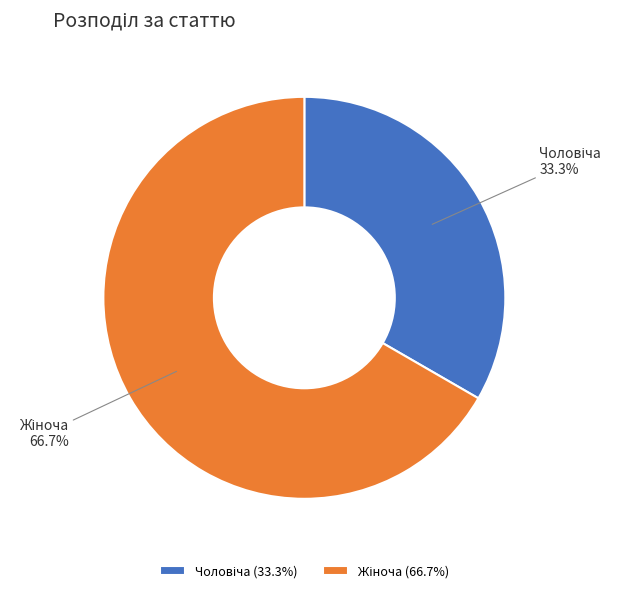

Does any single category account for the majority?

Yes